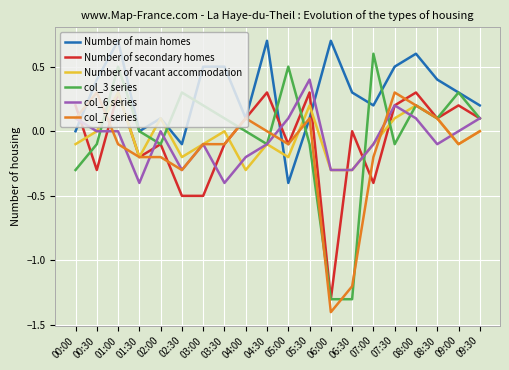

True or false: col_7 series has a value of -0.2 at 07:00.

True